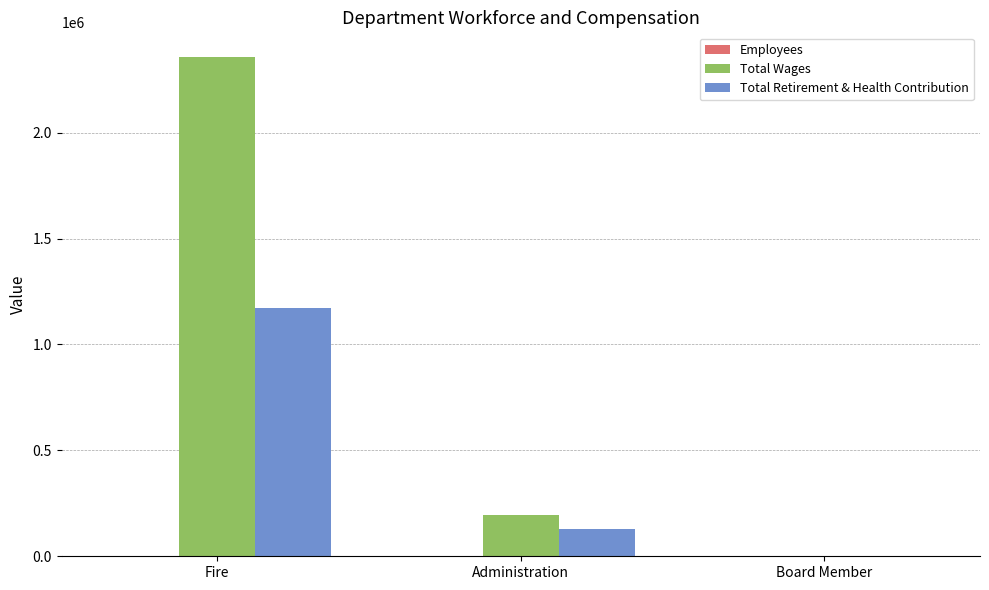

What is the greatest value displayed?

2356124